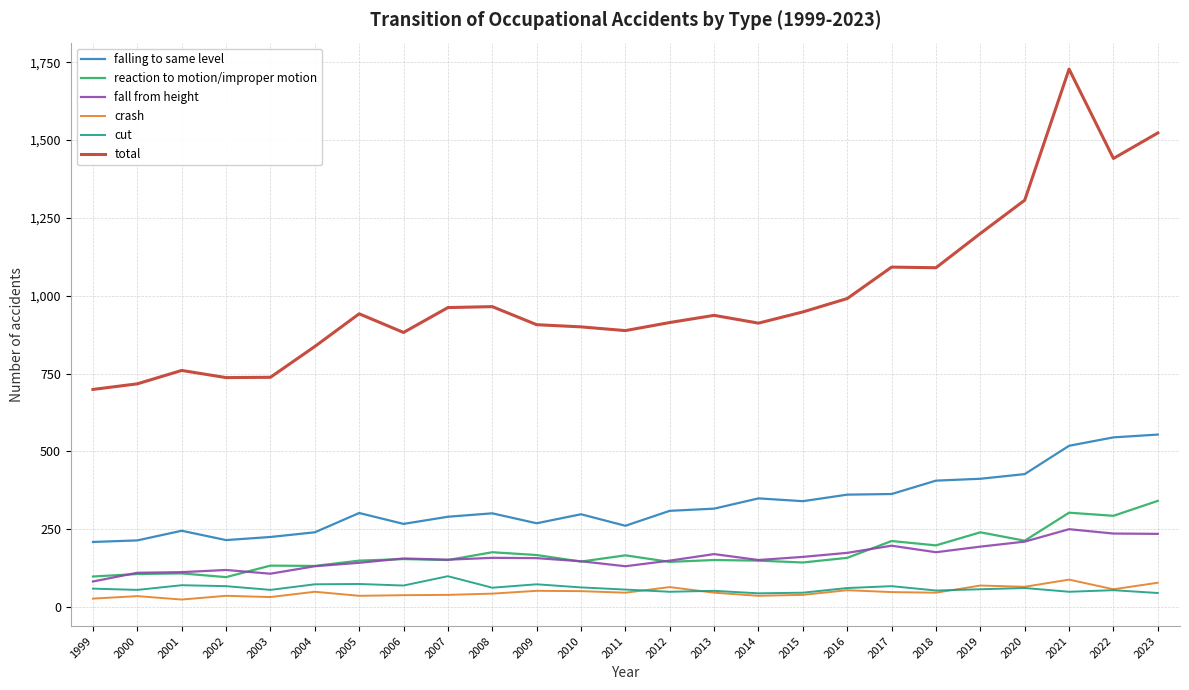

Which series has the largest total across all categories?

total